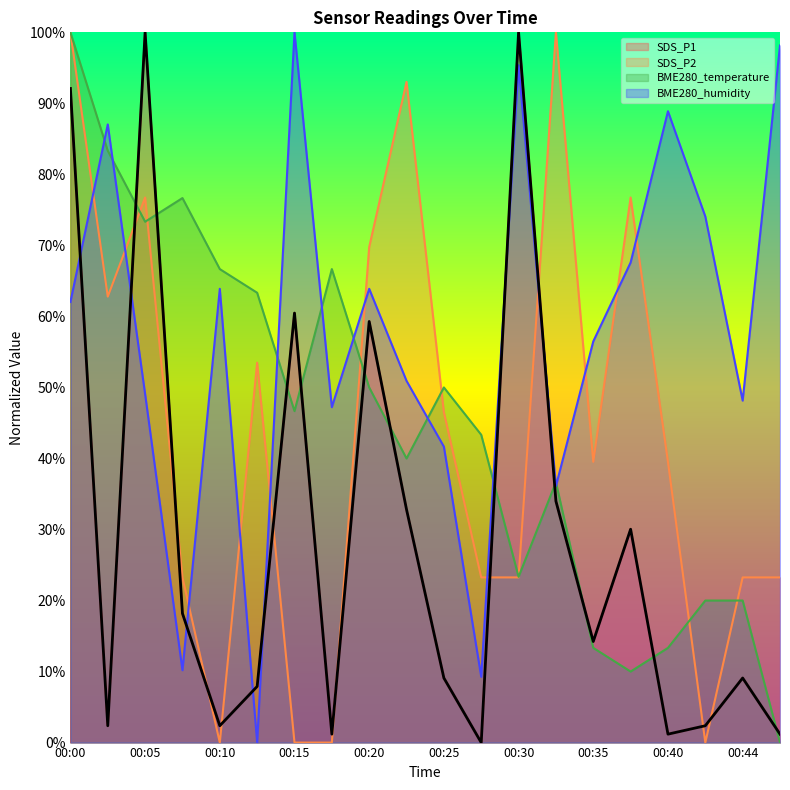

Reading left to right, list all the values displayed in this chart.

SDS_P1: 00:00=92.1	00:02=2.4	00:05=100.0	00:08=18.2	00:10=2.4	00:13=7.9	00:15=60.5	00:17=1.2	00:20=59.3	00:22=32.8	00:25=9.1	00:27=0.0	00:30=100.0	00:32=34.0	00:35=14.2	00:37=30.0	00:40=1.2	00:42=2.4	00:44=9.1	00:47=1.2
SDS_P2: 00:00=100.0	00:02=62.8	00:05=76.7	00:08=23.3	00:10=0.0	00:13=53.5	00:15=0.0	00:17=0.0	00:20=69.8	00:22=93.0	00:25=46.5	00:27=23.3	00:30=23.3	00:32=100.0	00:35=39.5	00:37=76.7	00:40=39.5	00:42=0.0	00:44=23.3	00:47=23.3
BME280_temperature: 00:00=100.0	00:02=83.3	00:05=73.3	00:08=76.7	00:10=66.7	00:13=63.3	00:15=46.7	00:17=66.7	00:20=50.0	00:22=40.0	00:25=50.0	00:27=43.3	00:30=23.3	00:32=36.7	00:35=13.3	00:37=10.0	00:40=13.3	00:42=20.0	00:44=20.0	00:47=0.0
BME280_humidity: 00:00=62.0	00:02=87.0	00:05=49.1	00:08=10.2	00:10=63.9	00:13=0.0	00:15=100.0	00:17=47.2	00:20=63.9	00:22=50.9	00:25=41.7	00:27=9.3	00:30=95.4	00:32=36.1	00:35=56.5	00:37=67.6	00:40=88.9	00:42=74.1	00:44=48.1	00:47=98.1